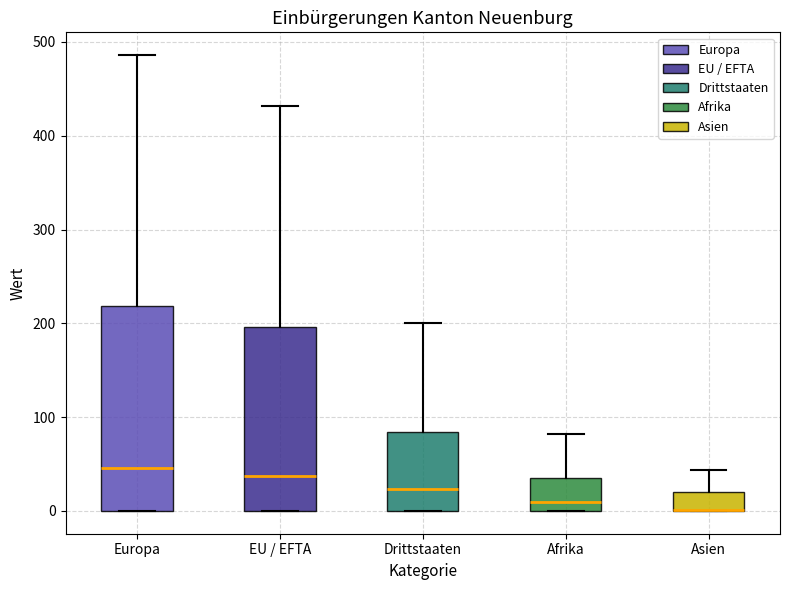

Reading left to right, read every box against the y-axis: the position of its median line, the range the box covers, and the ends of its whiskers. The values are not printed on the chart, so give them approximately, as read against the axis.

Europa: median 50, box 0 to 220, whiskers 0 to 490
EU / EFTA: median 40, box 0 to 200, whiskers 0 to 430
Drittstaaten: median 20, box 0 to 80, whiskers 0 to 200
Afrika: median 10, box 0 to 40, whiskers 0 to 80
Asien: median 0 (drawn on the box's lower edge), box 0 to 20, whiskers 0 to 40